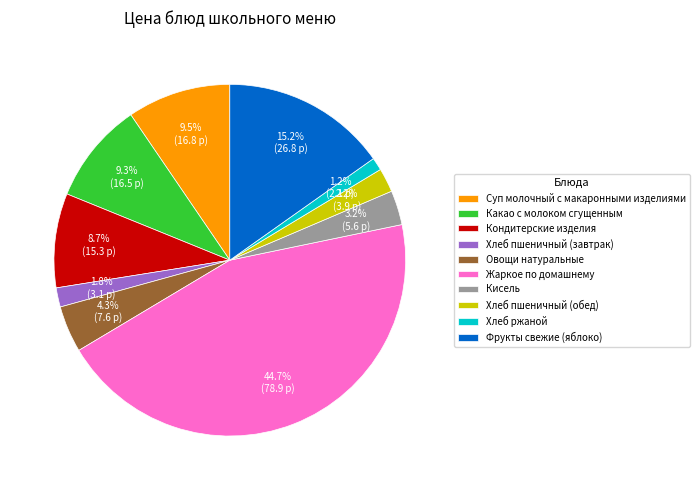

Is it true that Суп молочный с макаронными изделиями is 2% of the pie?

False